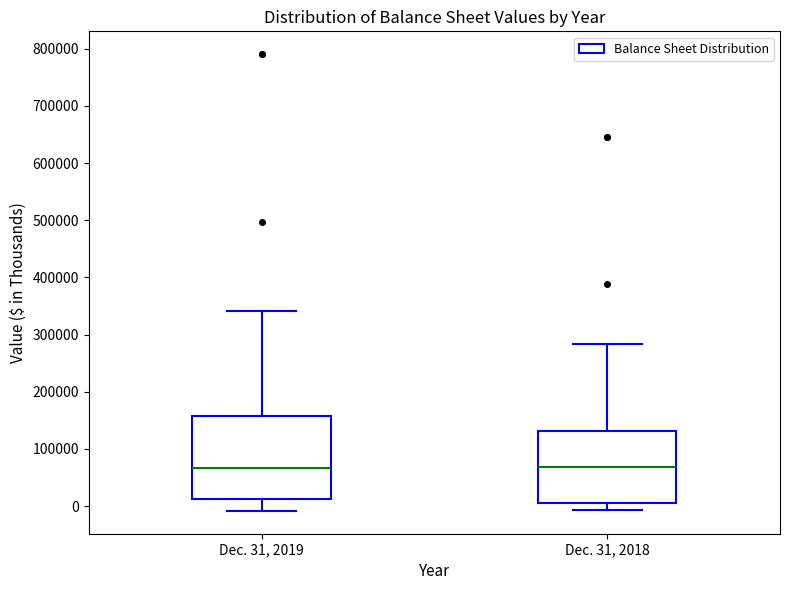

Reading left to right, transcribe this box plot: for each box, give where its median line is, the range the box spans, and where its two whiskers end, as read against the y-axis. The values are not printed on the chart, so give them approximately, as read against the axis.

Dec. 31, 2019: median 70000, box 10000 to 160000, whiskers -10000 to 340000
Dec. 31, 2018: median 70000, box 10000 to 130000, whiskers -10000 to 280000